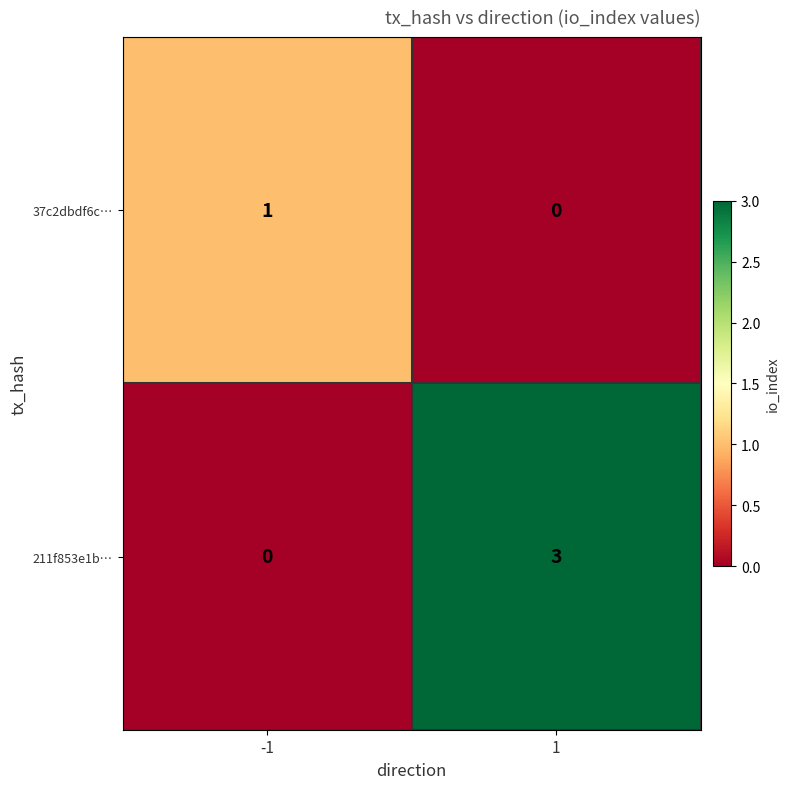

What is the sum of the 211f853e1b… values at 1 and -1?

3